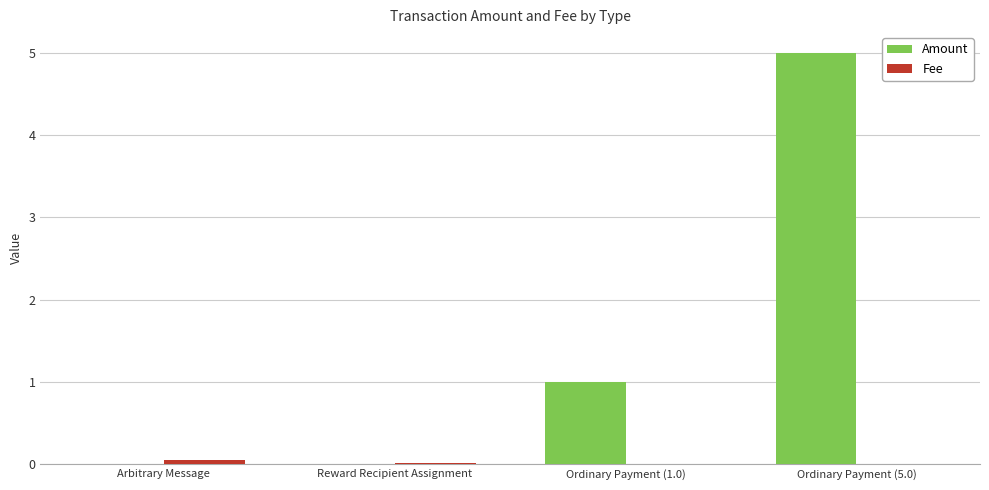

What is the total value across all series at Ordinary Payment (1.0)?

1.0